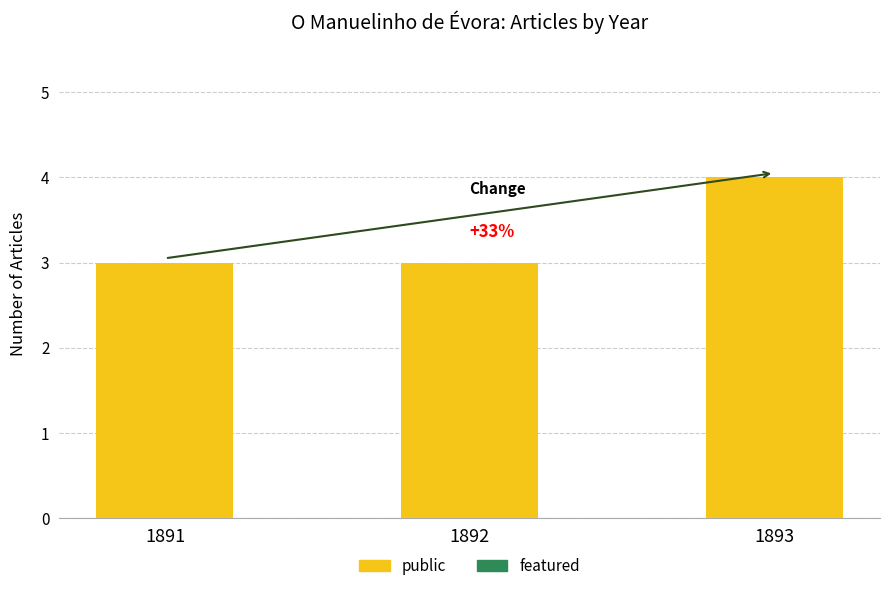

What is the sum of all values?

10